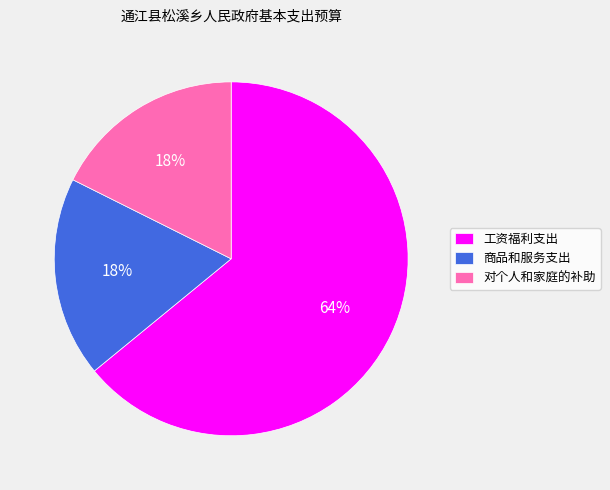

To the nearest percent, what is the average slice percentage?

33%